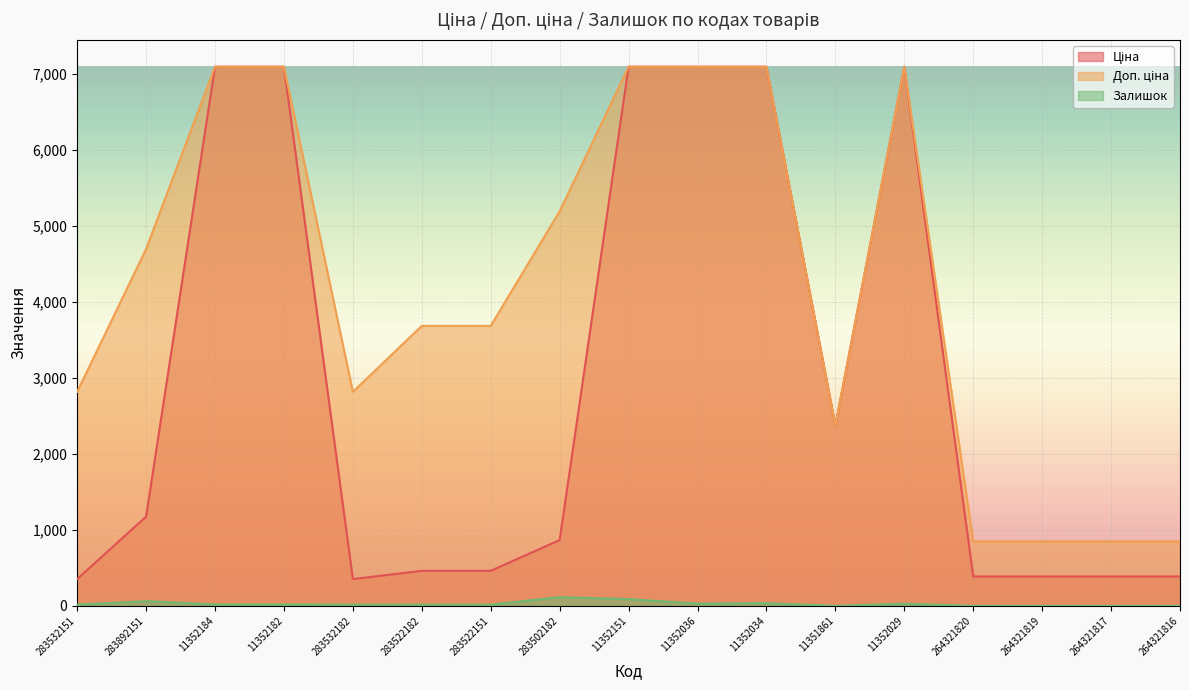

Reading left to right, extract all data points from this chart.

Ціна: 283532151=352.2	283892151=1174.7	11352184=7098.8	11352182=7098.8	283532182=352.2	283522182=460.8	283522151=460.8	283502182=865.9	11352151=7098.8	11352036=7098.8	11352034=7098.8	11351861=2372.4	11352029=7098.8	264321820=386.9	264321819=386.9	264321817=386.9	264321816=386.9
Доп. ціна: 283532151=2818.0	283892151=4698.8	11352184=7098.8	11352182=7098.8	283532182=2818.0	283522182=3686.5	283522151=3686.5	283502182=5195.4	11352151=7098.8	11352036=7098.8	11352034=7098.8	11351861=2372.0	11352029=7098.8	264321820=849.0	264321819=849.0	264321817=849.0	264321816=849.0
Залишок: 283532151=16.0	283892151=61.0	11352184=18.0	11352182=18.0	283532182=16.0	283522182=16.0	283522151=16.0	283502182=114.0	11352151=88.0	11352036=29.0	11352034=35.0	11351861=0.0	11352029=28.0	264321820=0.0	264321819=0.0	264321817=0.0	264321816=0.0